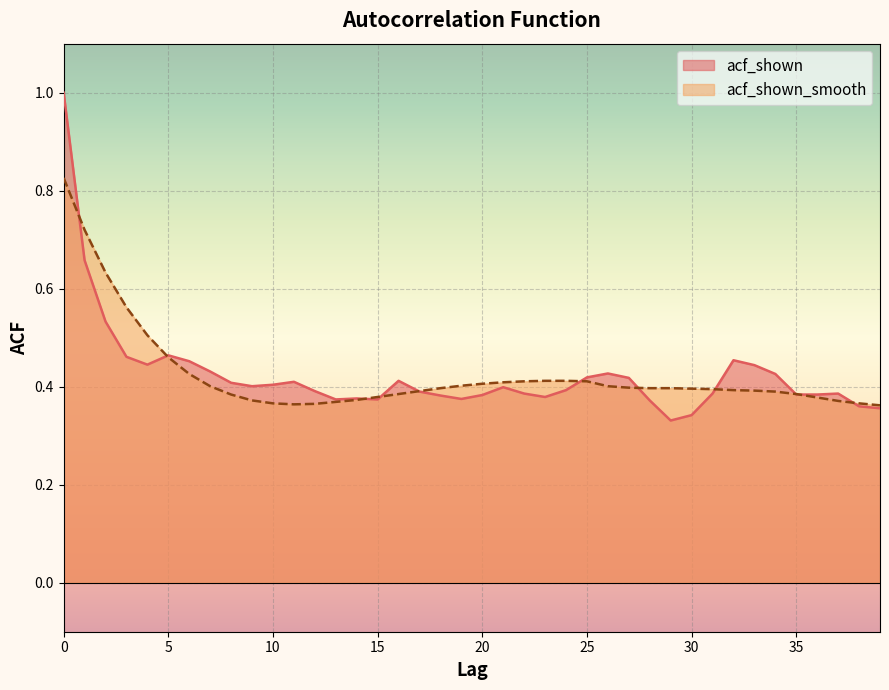

Which series has the largest total across all categories?

acf_shown